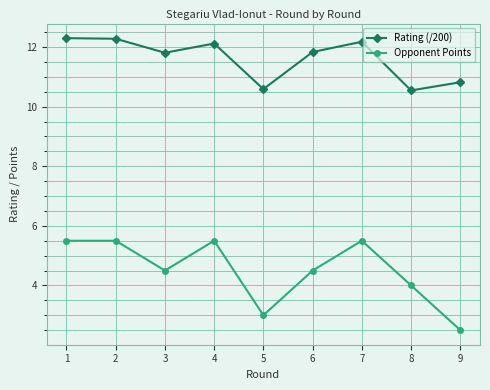

Is this an area chart (filled region under the line)?

No